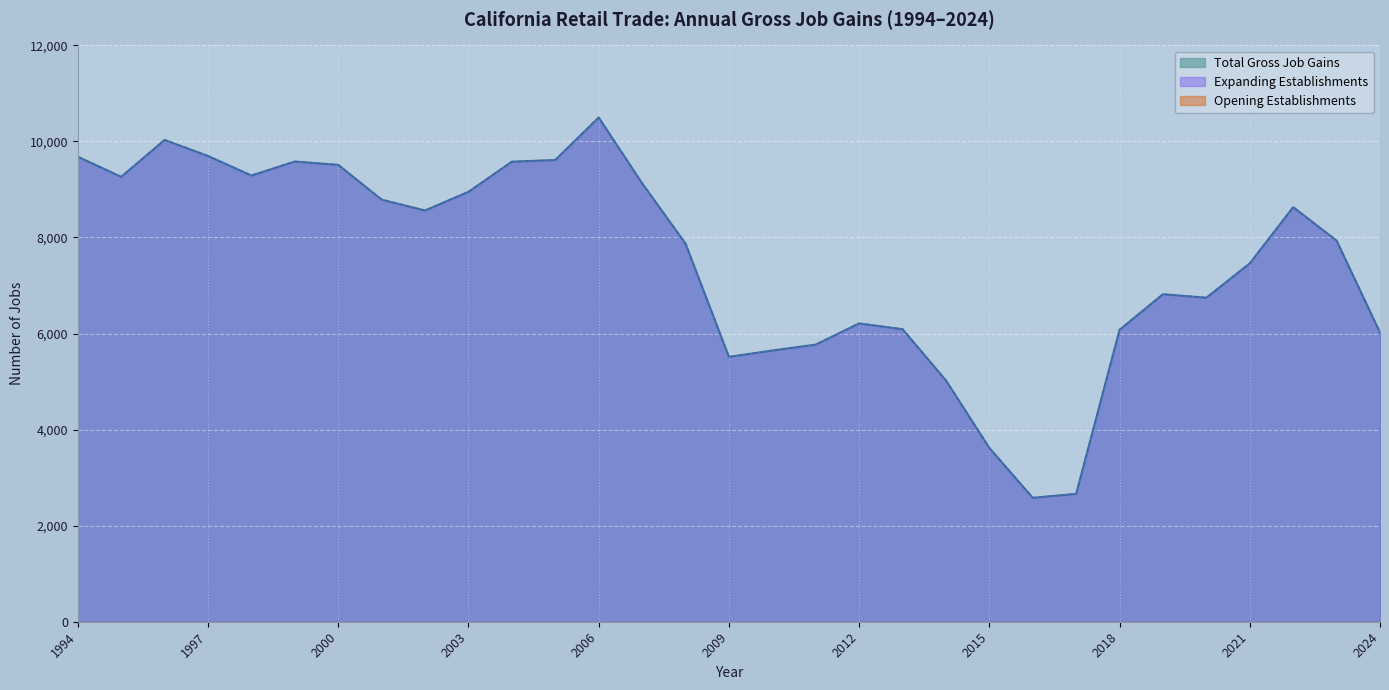

The value of Total Gross Job Gains at 2022 is 11922. True or false?

False